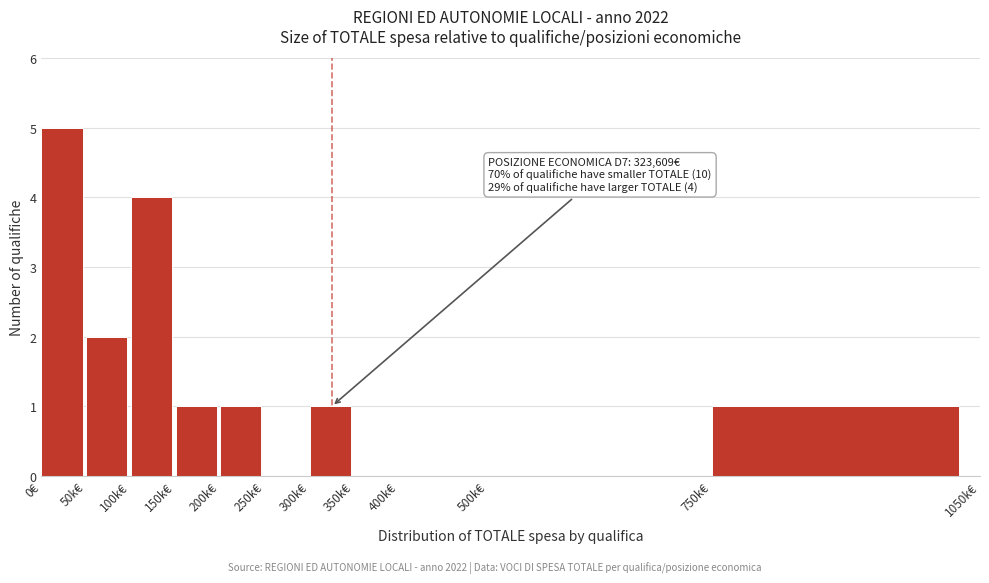

Reading left to right, list all the values displayed in this chart.

0€=5	50k€=2	100k€=4	150k€=1	200k€=1	250k€=0	300k€=1	350k€=0	400k€=0	500k€=0	750k€=1